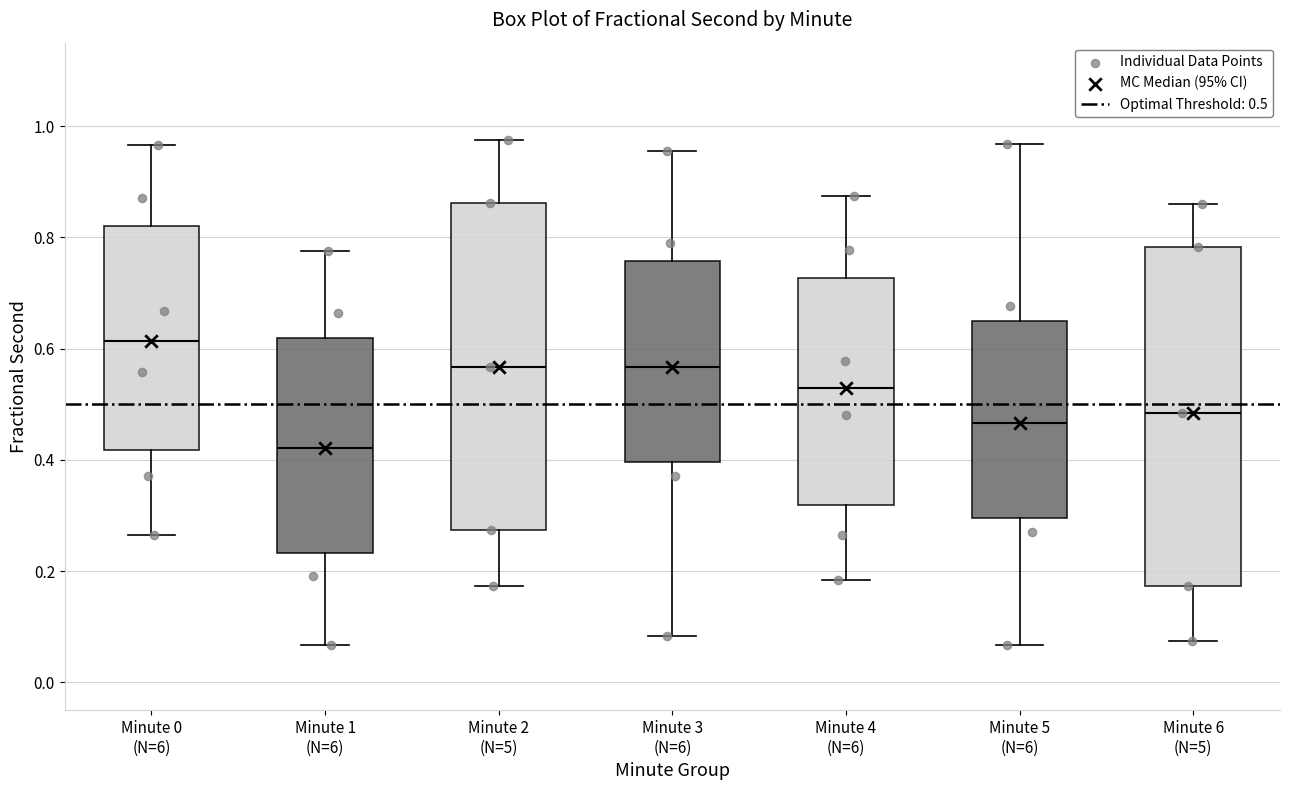

Reading left to right, read every box against the y-axis: the position of its median line, the range the box covers, and the ends of its whiskers. The values are not printed on the chart, so give them approximately, as read against the axis.

Minute 0 (N=6): median 0.62, box 0.42 to 0.82, whiskers 0.26 to 0.96
Minute 1 (N=6): median 0.42, box 0.24 to 0.62, whiskers 0.06 to 0.78
Minute 2 (N=5): median 0.56, box 0.28 to 0.86, whiskers 0.18 to 0.98
Minute 3 (N=6): median 0.56, box 0.40 to 0.76, whiskers 0.08 to 0.96
Minute 4 (N=6): median 0.52, box 0.32 to 0.72, whiskers 0.18 to 0.88
Minute 5 (N=6): median 0.46, box 0.30 to 0.64, whiskers 0.06 to 0.96
Minute 6 (N=5): median 0.48, box 0.18 to 0.78, whiskers 0.08 to 0.86